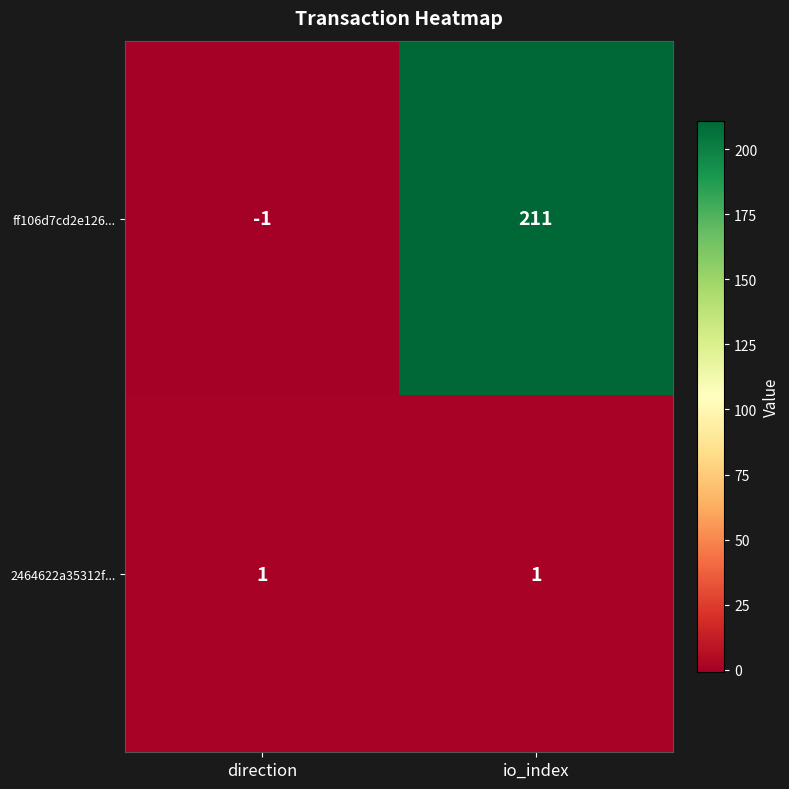

Rank the series by their average value, from lowest to highest.

2464622a35312f..., ff106d7cd2e126...